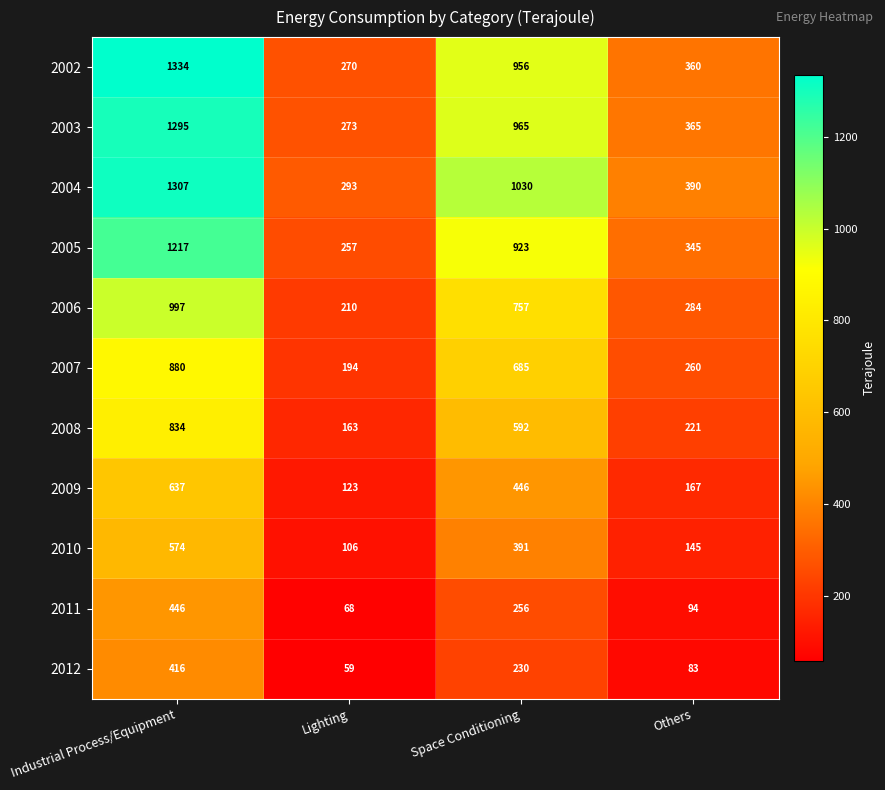

List the series in order of their peak value, highest first.

2002, 2004, 2003, 2005, 2006, 2007, 2008, 2009, 2010, 2011, 2012